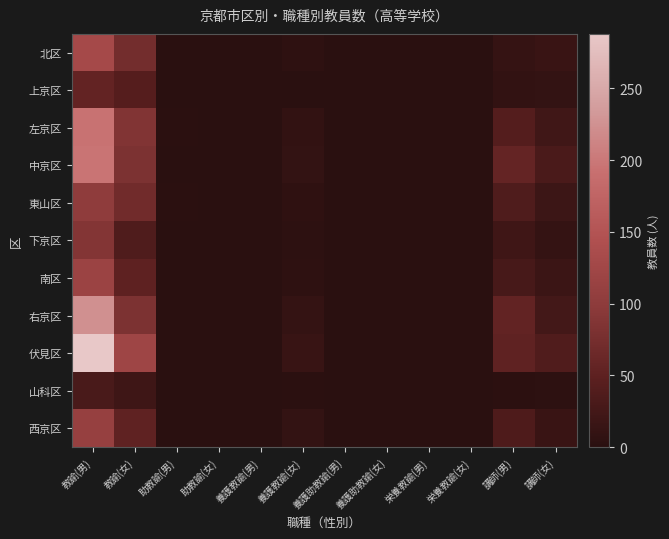

Reading right to left, extract all data points from this chart.

北区: 講師(女)=15	講師(男)=12	栄養教諭(女)=0	栄養教諭(男)=0	養護助教諭(女)=0	養護助教諭(男)=0	養護教諭(女)=5	養護教諭(男)=0	助教諭(女)=0	助教諭(男)=1	教諭(女)=73	教諭(男)=130
上京区: 講師(女)=9	講師(男)=8	栄養教諭(女)=0	栄養教諭(男)=0	養護助教諭(女)=0	養護助教諭(男)=0	養護教諭(女)=1	養護教諭(男)=0	助教諭(女)=0	助教諭(男)=1	教諭(女)=42	教諭(男)=56
左京区: 講師(女)=22	講師(男)=41	栄養教諭(女)=0	栄養教諭(男)=0	養護助教諭(女)=0	養護助教諭(男)=0	養護教諭(女)=8	養護教諭(男)=0	助教諭(女)=0	助教諭(男)=2	教諭(女)=86	教諭(男)=194
中京区: 講師(女)=32	講師(男)=57	栄養教諭(女)=0	栄養教諭(男)=0	養護助教諭(女)=0	養護助教諭(男)=0	養護教諭(女)=10	養護教諭(男)=0	助教諭(女)=0	助教諭(男)=0	教諭(女)=81	教諭(男)=196
東山区: 講師(女)=19	講師(男)=36	栄養教諭(女)=0	栄養教諭(男)=0	養護助教諭(女)=0	養護助教諭(男)=0	養護教諭(女)=6	養護教諭(男)=0	助教諭(女)=0	助教諭(男)=2	教諭(女)=70	教諭(男)=102
下京区: 講師(女)=11	講師(男)=21	栄養教諭(女)=0	栄養教諭(男)=0	養護助教諭(女)=0	養護助教諭(男)=0	養護教諭(女)=4	養護教諭(男)=0	助教諭(女)=0	助教諭(男)=0	教諭(女)=36	教諭(男)=88
南区: 講師(女)=17	講師(男)=29	栄養教諭(女)=0	栄養教諭(男)=0	養護助教諭(女)=0	養護助教諭(男)=0	養護教諭(女)=5	養護教諭(男)=1	助教諭(女)=0	助教諭(男)=0	教諭(女)=51	教諭(男)=118
右京区: 講師(女)=25	講師(男)=54	栄養教諭(女)=0	栄養教諭(男)=0	養護助教諭(女)=0	養護助教諭(男)=0	養護教諭(女)=11	養護教諭(男)=0	助教諭(女)=0	助教諭(男)=0	教諭(女)=81	教諭(男)=224
伏見区: 講師(女)=38	講師(男)=52	栄養教諭(女)=0	栄養教諭(男)=0	養護助教諭(女)=0	養護助教諭(男)=0	養護教諭(女)=14	養護教諭(男)=0	助教諭(女)=0	助教諭(男)=0	教諭(女)=121	教諭(男)=288
山科区: 講師(女)=4	講師(男)=3	栄養教諭(女)=0	栄養教諭(男)=0	養護助教諭(女)=0	養護助教諭(男)=0	養護教諭(女)=2	養護教諭(男)=0	助教諭(女)=0	助教諭(男)=0	教諭(女)=20	教諭(男)=31
西京区: 講師(女)=15	講師(男)=35	栄養教諭(女)=0	栄養教諭(男)=0	養護助教諭(女)=0	養護助教諭(男)=0	養護教諭(女)=9	養護教諭(男)=0	助教諭(女)=0	助教諭(男)=0	教諭(女)=52	教諭(男)=111